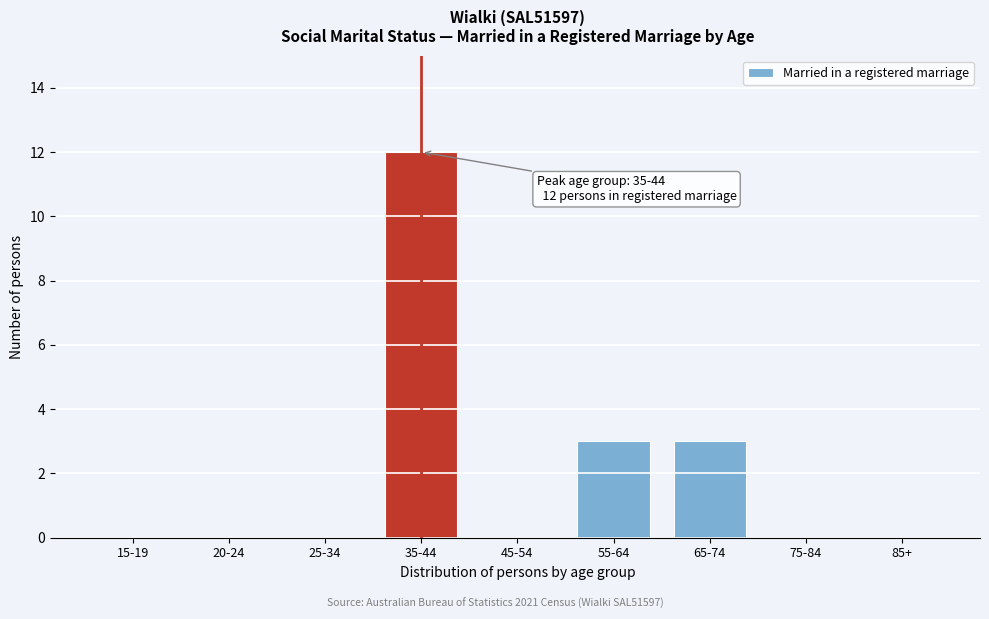

Reading left to right, what are all the values shown in this chart?

15-19=0	20-24=0	25-34=0	35-44=12	45-54=0	55-64=3	65-74=3	75-84=0	85+=0